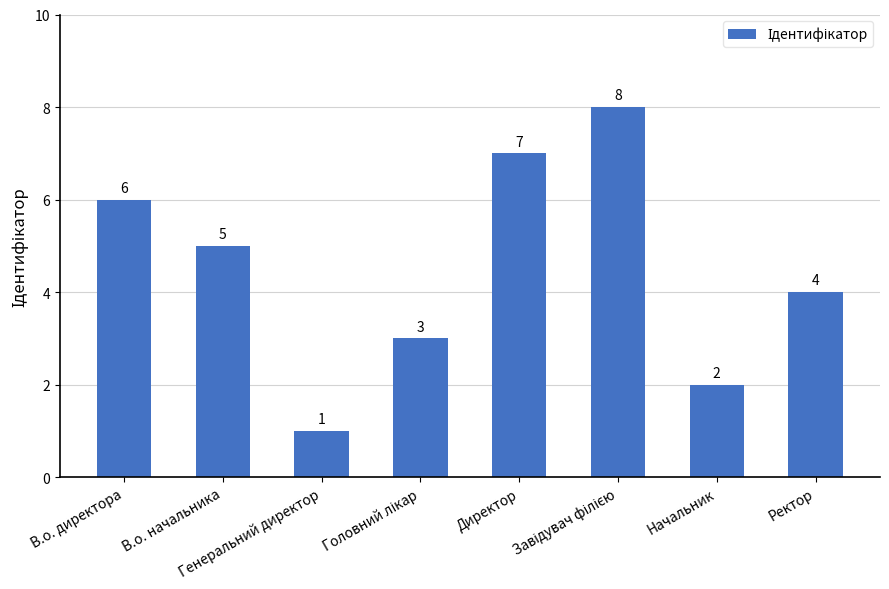

What is the value of the 3rd bar from the left?

1